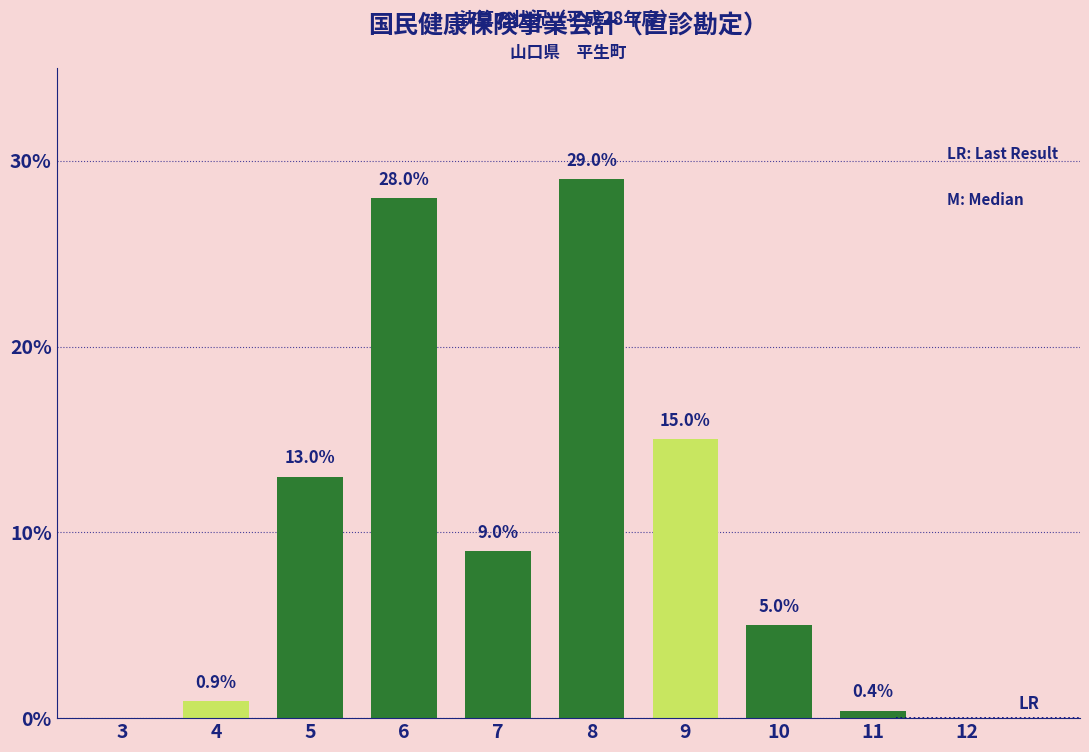

What is the change in value from 6 to 7?

-19.0